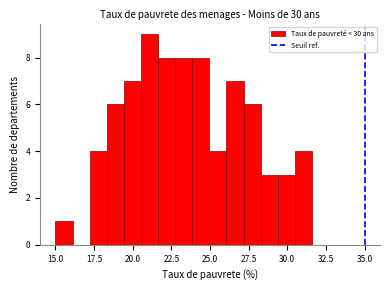

Read against the x-axis, roughly where is the centre of the tallest bar?

21.0